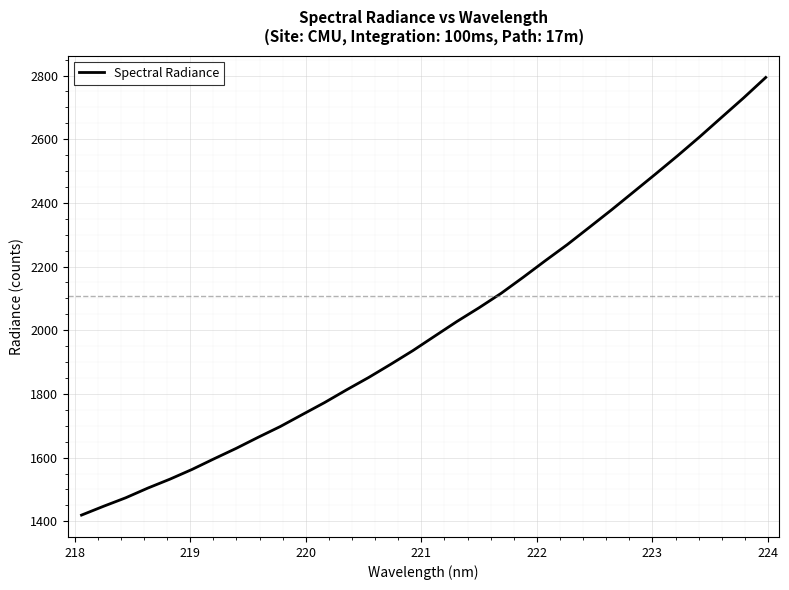

What is the minimum value shown in the chart?

1419.5